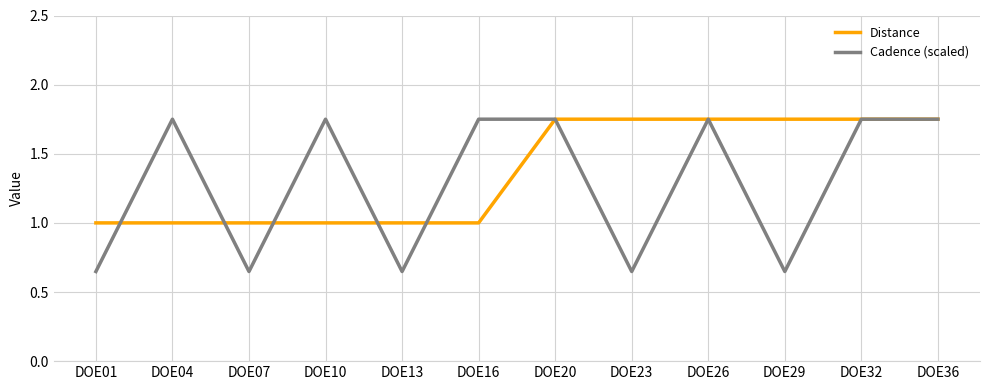

What is the difference between the maximum and minimum values in the Cadence (scaled) series?

1.1